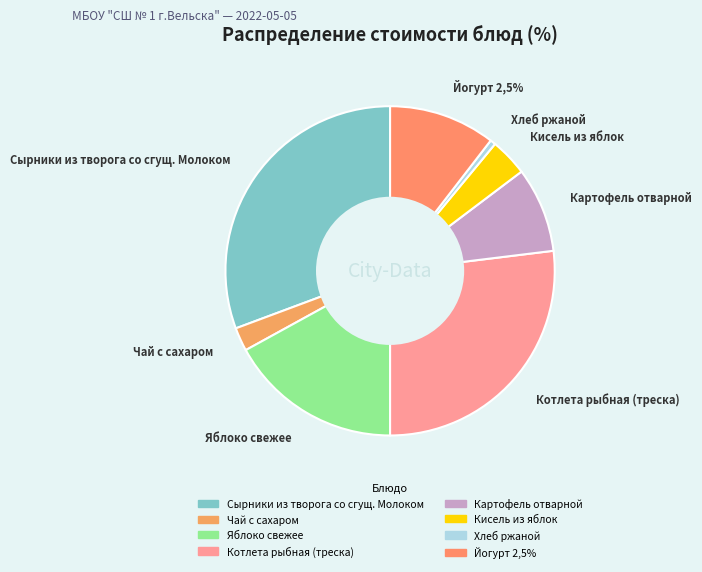

Rank the categories by value from highest to lowest.

Сырники из творога со сгущ. Молоком, Котлета рыбная (треска), Яблоко свежее, Йогурт 2,5%, Картофель отварной, Кисель из яблок, Чай с сахаром, Хлеб ржаной